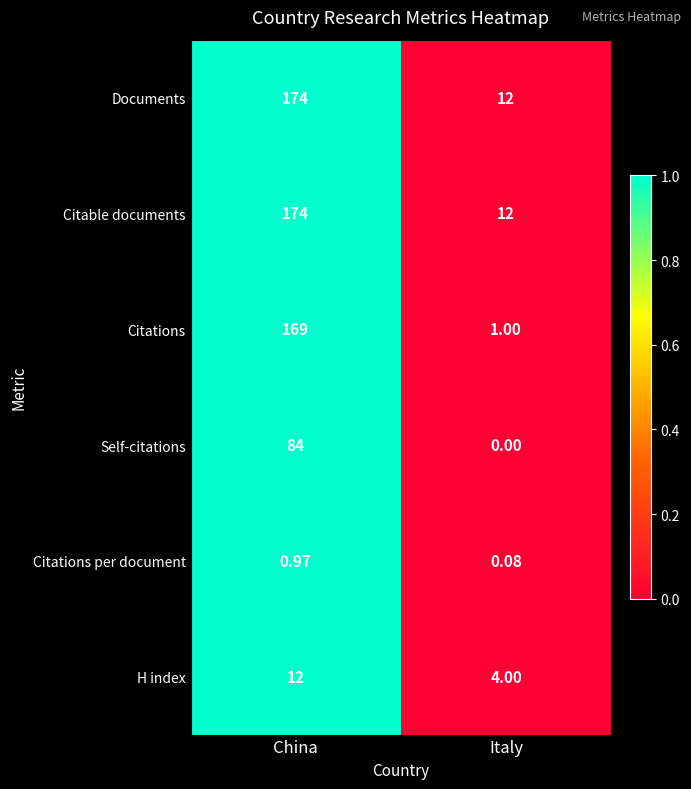

Between China and Italy, which series saw the biggest shift?

Citations